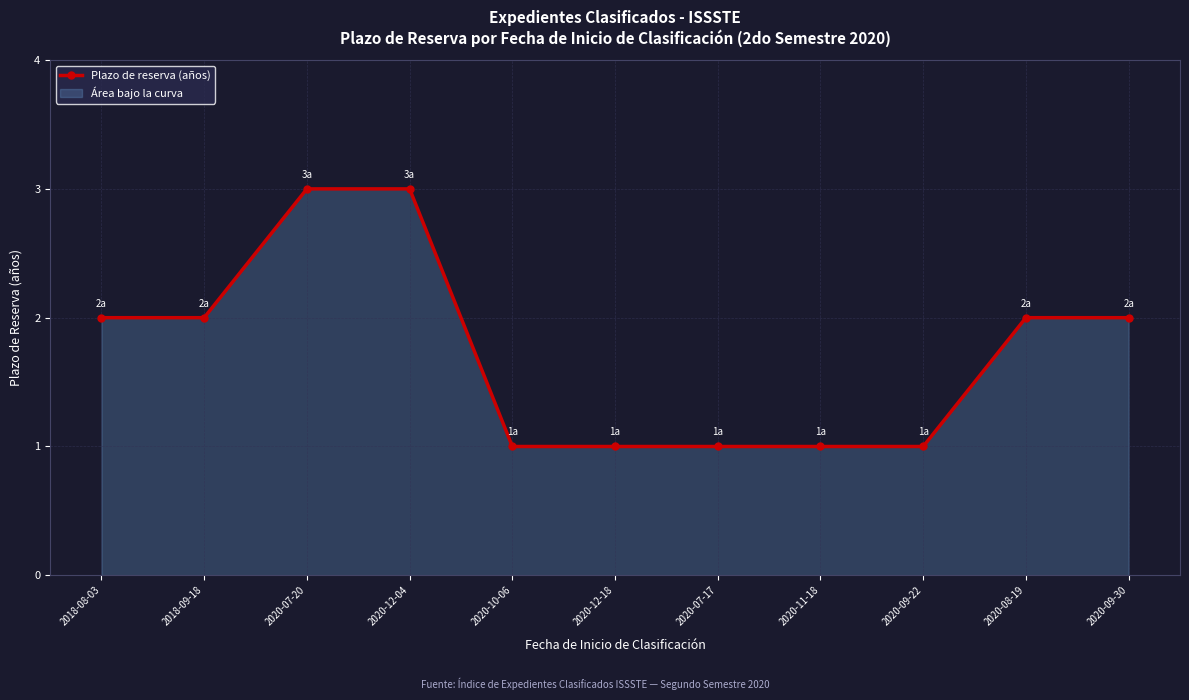

True or false: there are more than 0 points higher than both neighbors.

False